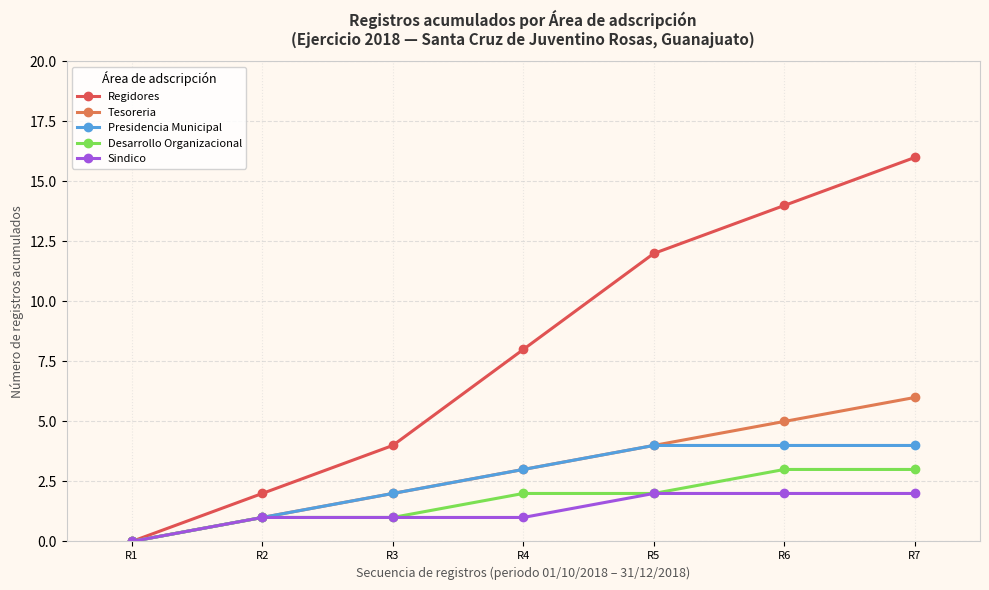

How many Regidores values are between 2 and 14?

5